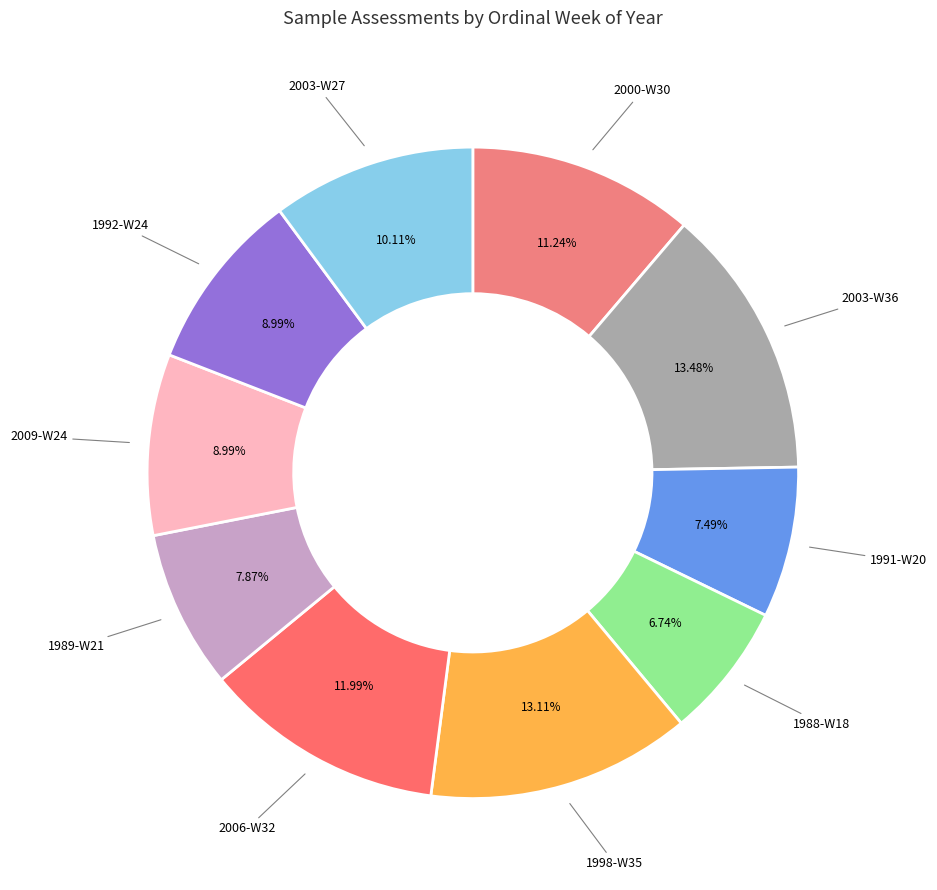

Count the number of slices in the pie.

10